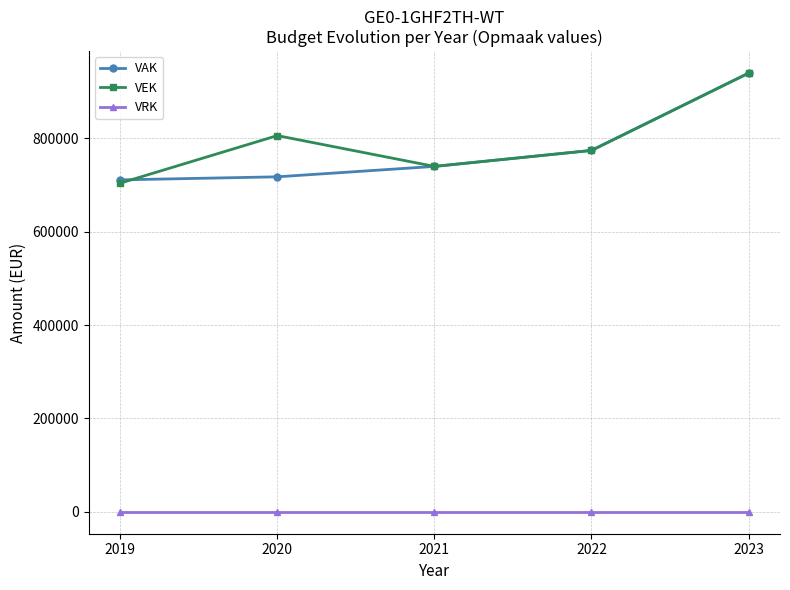

True or false: VAK and VRK cross at least once.

False